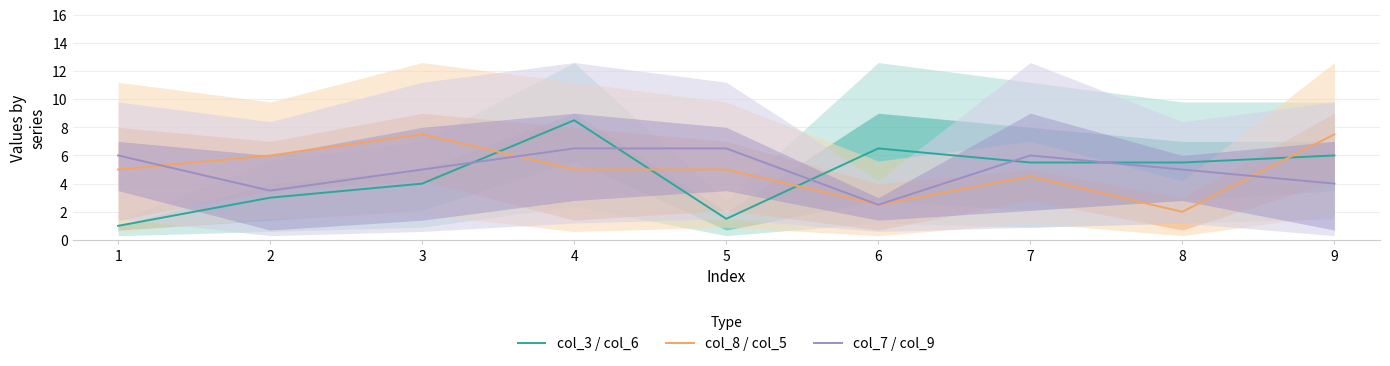

Which series changed the most between 2 and 3?

col_8 / col_5